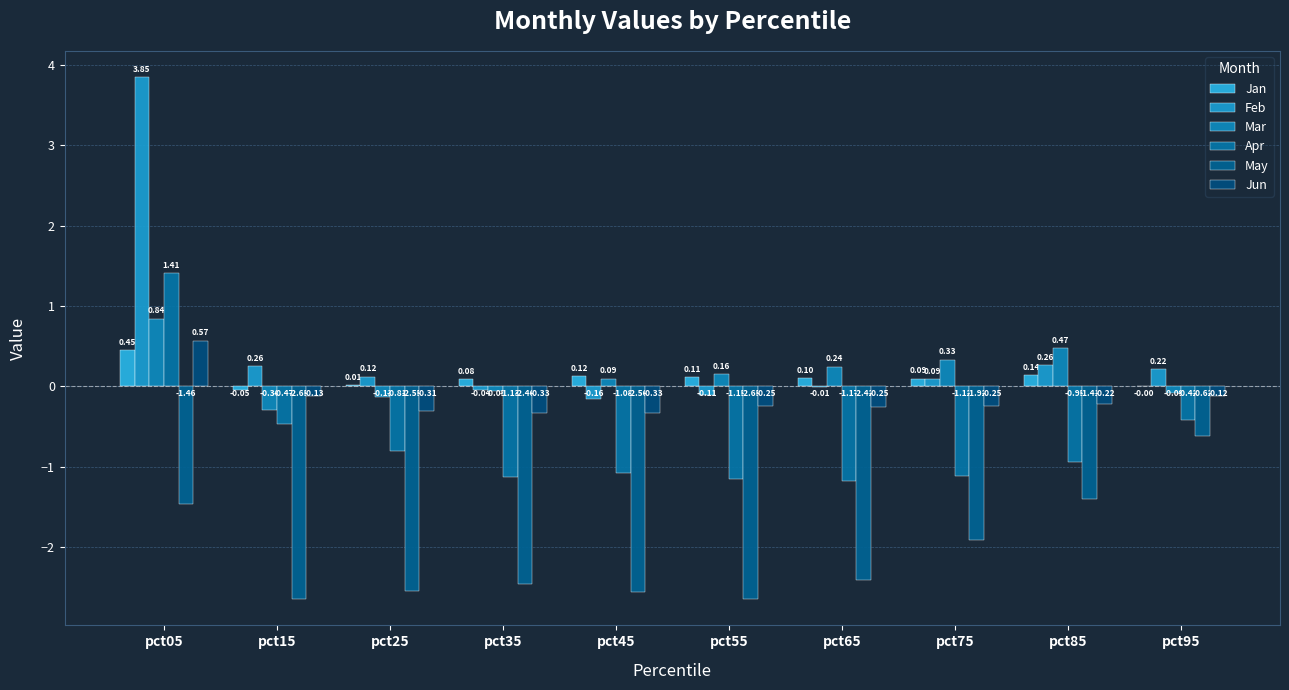

How many groups of bars are there?

10